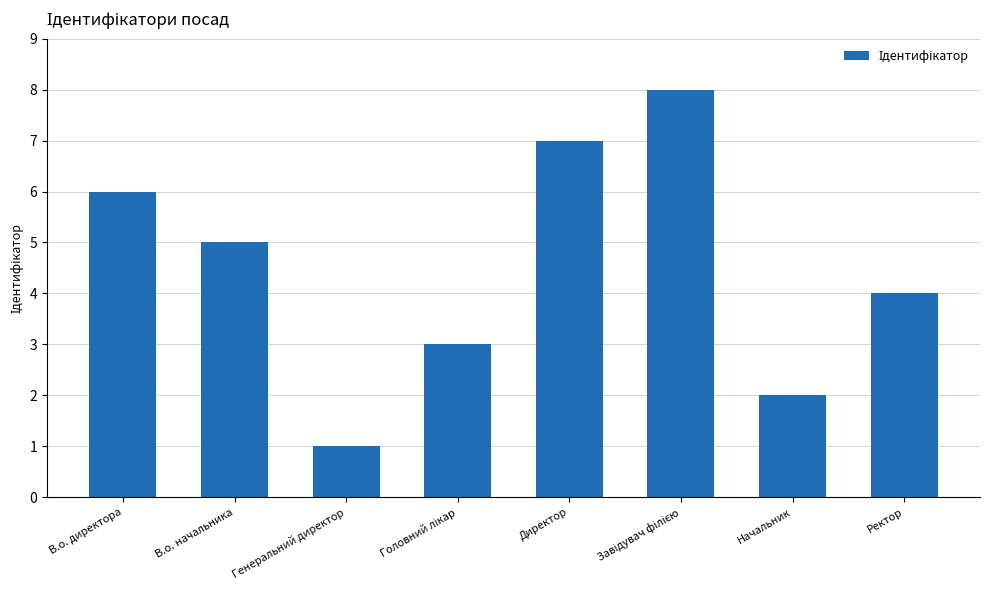

Reading left to right, what are all the values shown in this chart?

6	5	1	3	7	8	2	4